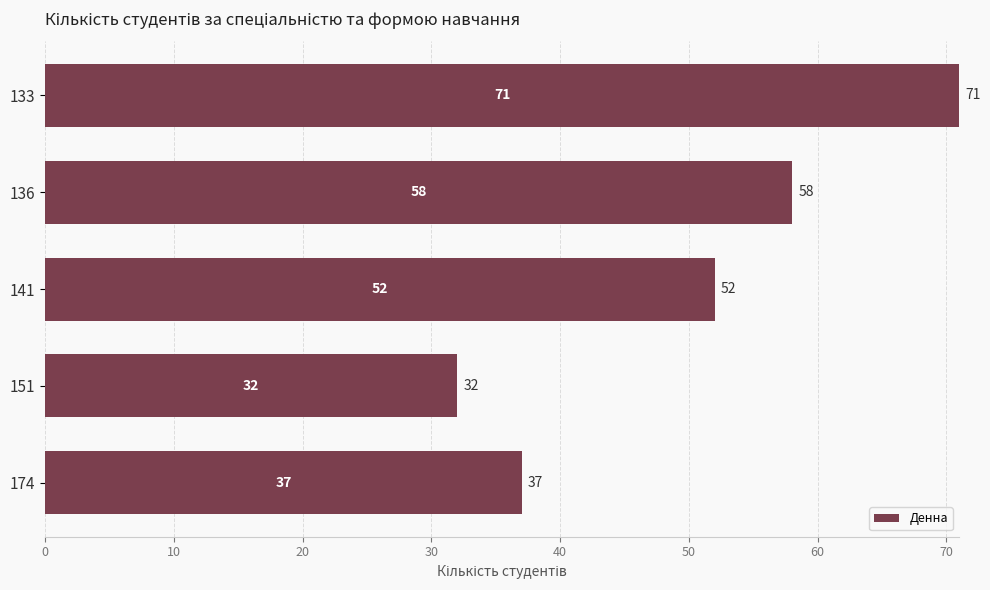

What is the value of the 5th bar from the top?

37